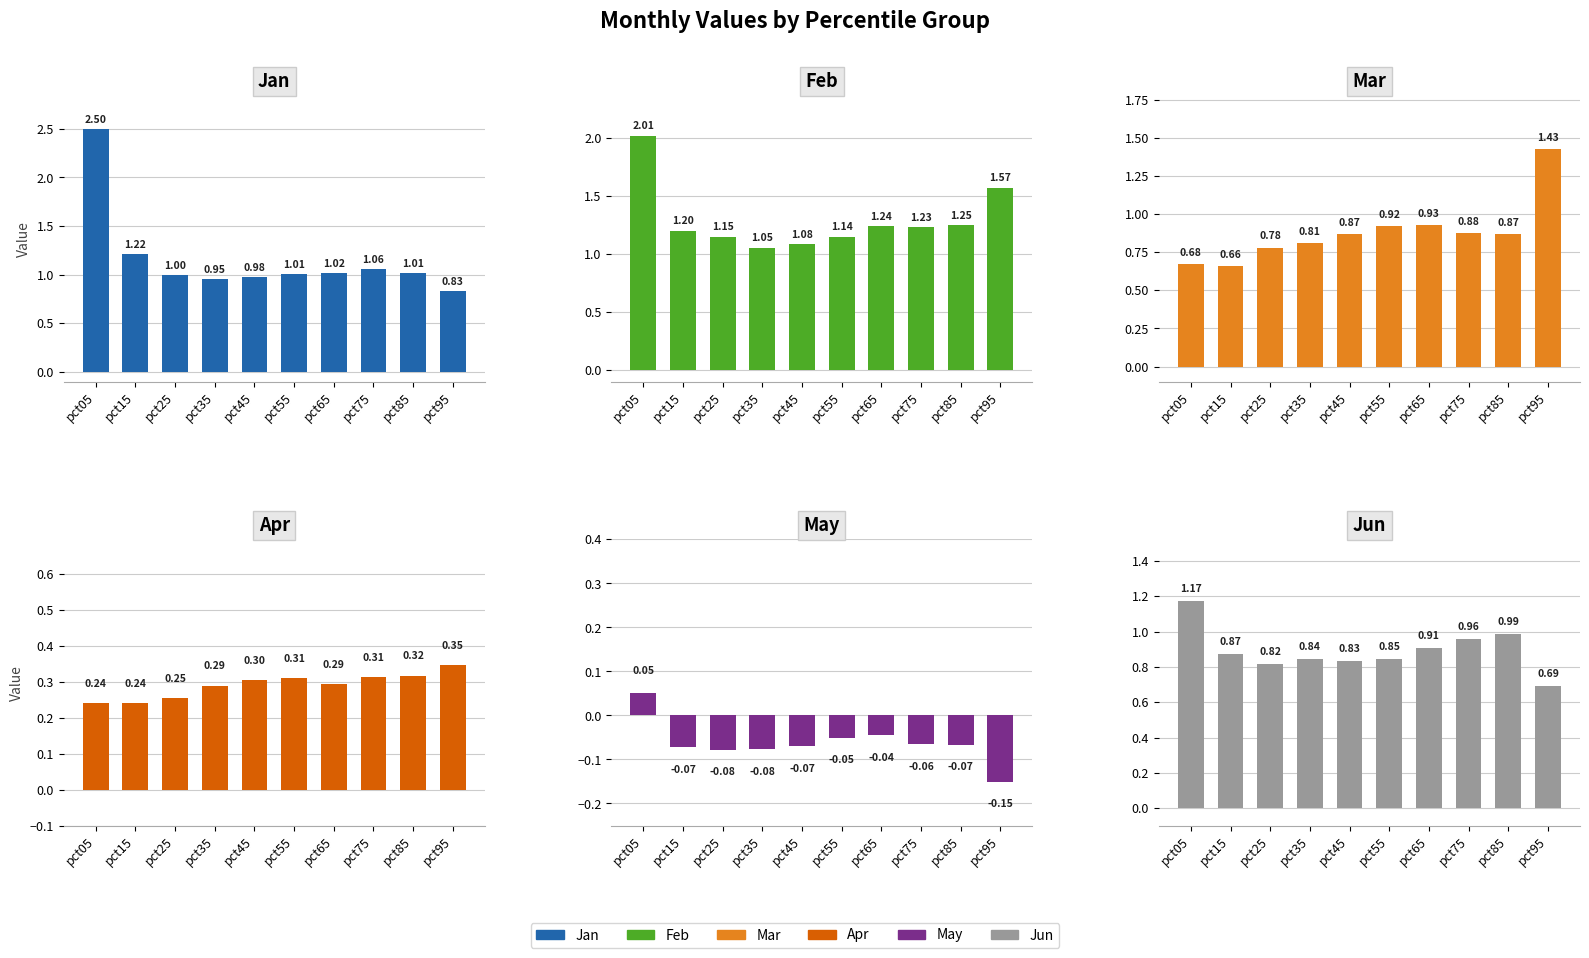

The May series shows -0.0 at pct75. True or false?

False